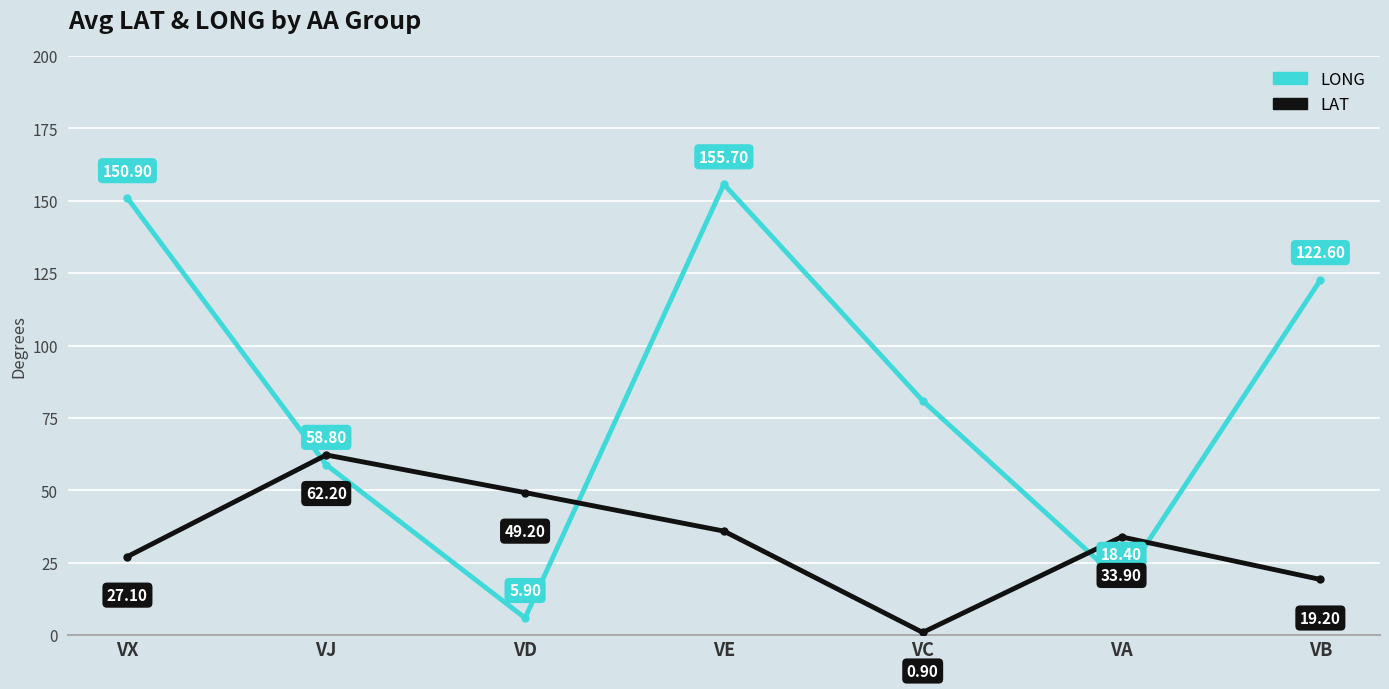

True or false: LAT has more than 2 points higher than both neighbors.

False